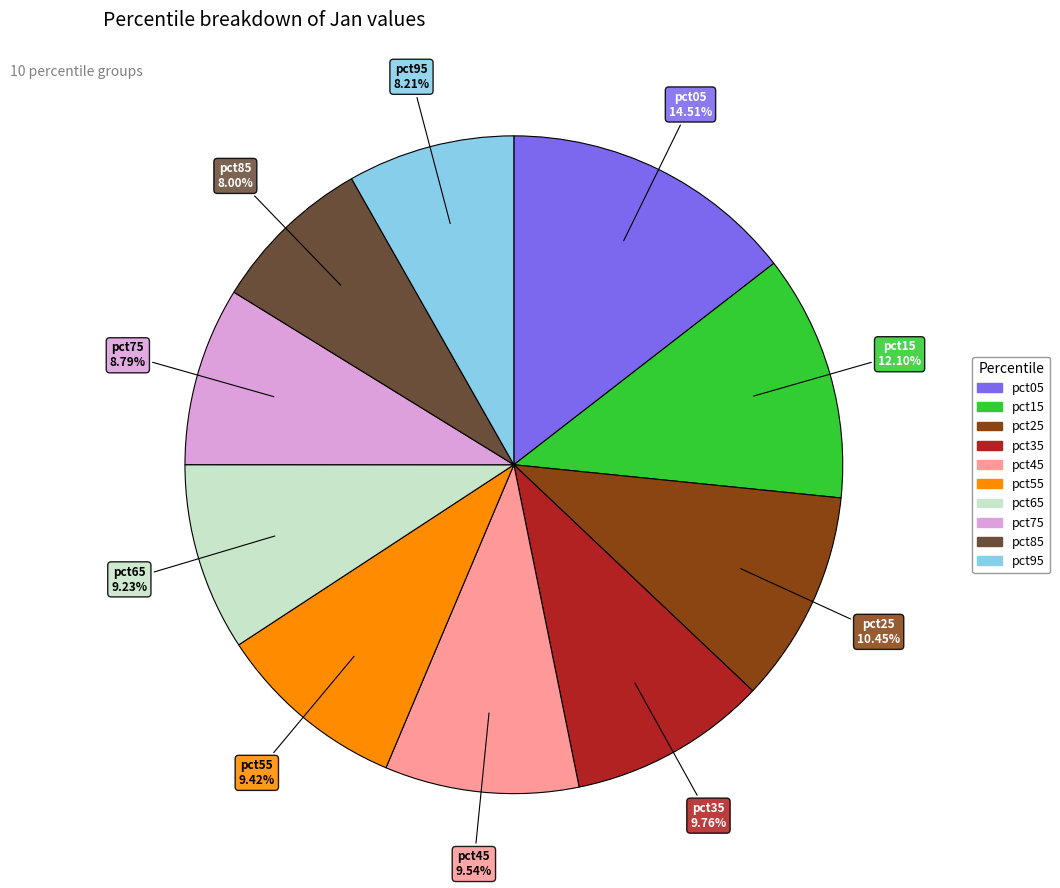

To the nearest percent, what is the average slice percentage?

10%